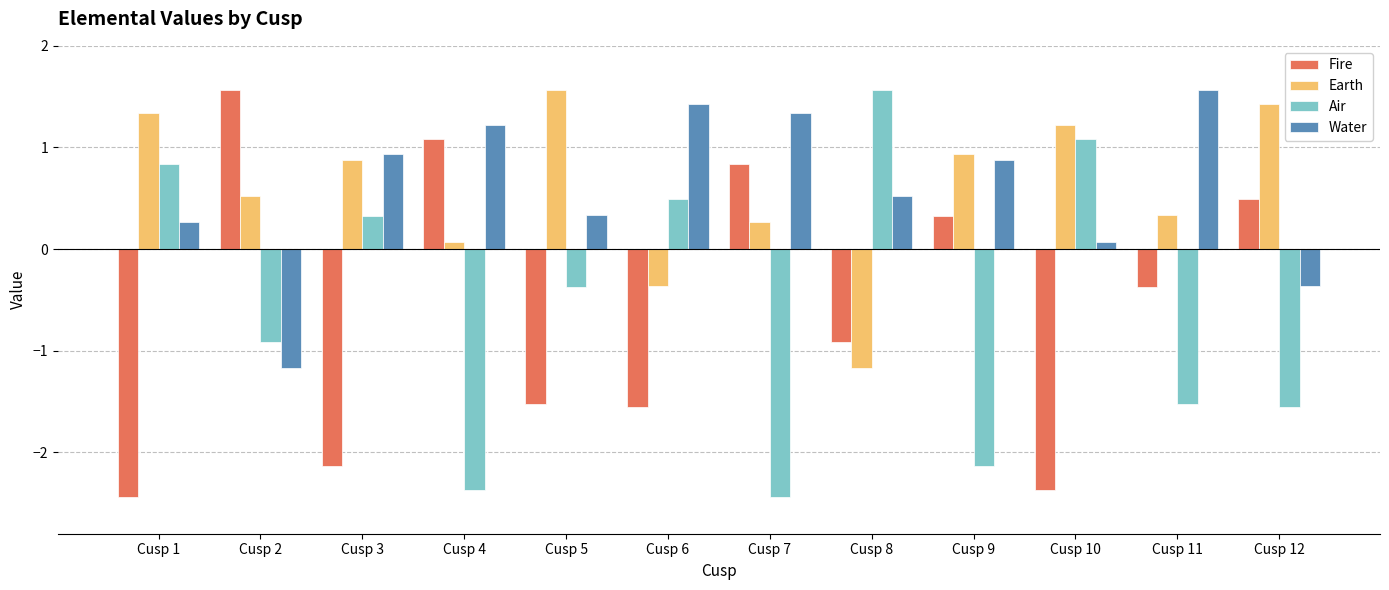

What is the difference between the Air values at Cusp 6 and Cusp 12?

2.0